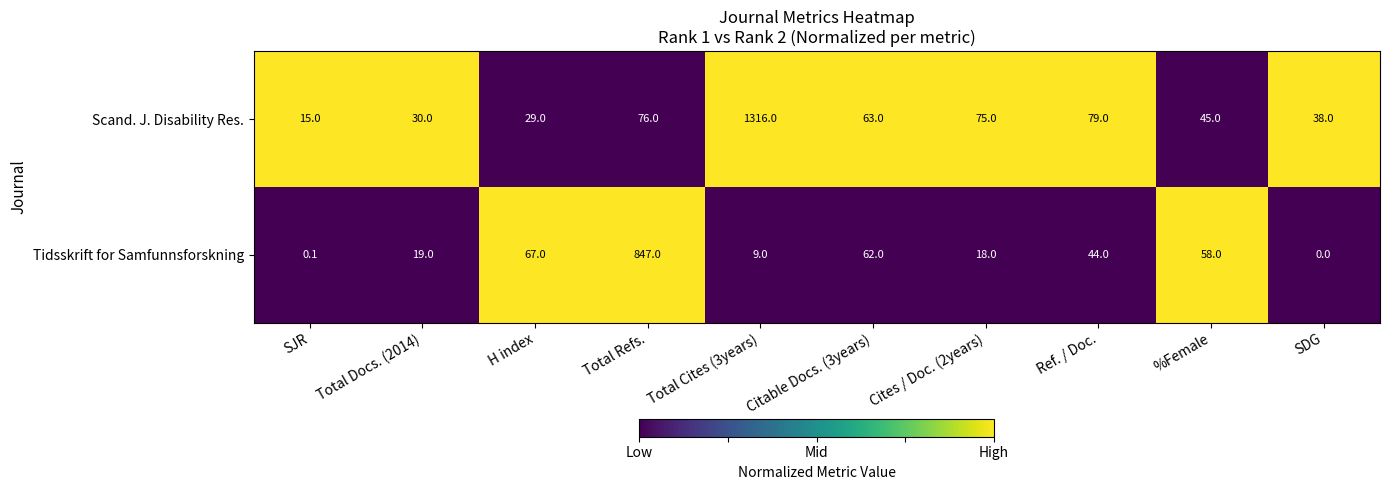

What is the difference between the maximum and second lowest values in the Scand. J. Disability Res. series?

1287.0